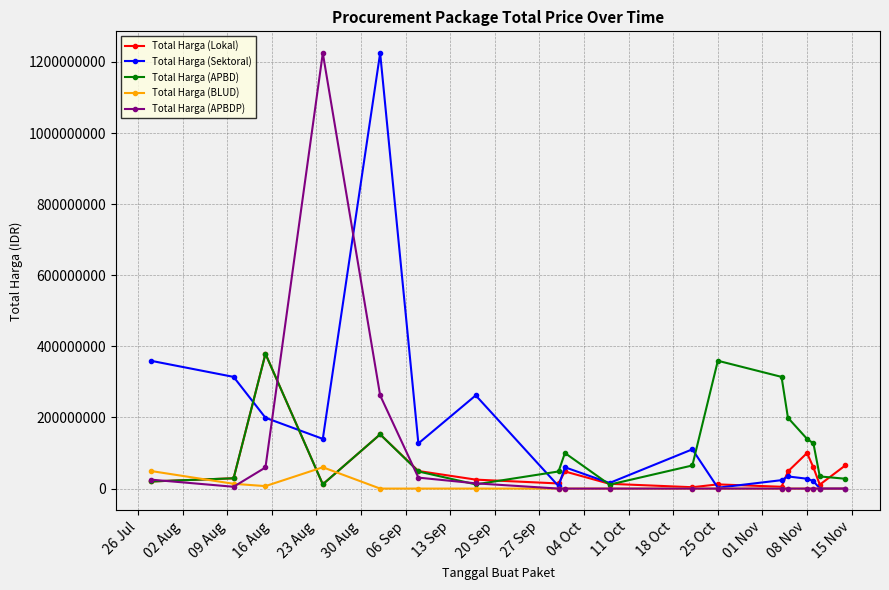

Rank the series by their average value, from lowest to highest.

Total Harga (BLUD), Total Harga (Lokal), Total Harga (APBDP), Total Harga (APBD), Total Harga (Sektoral)